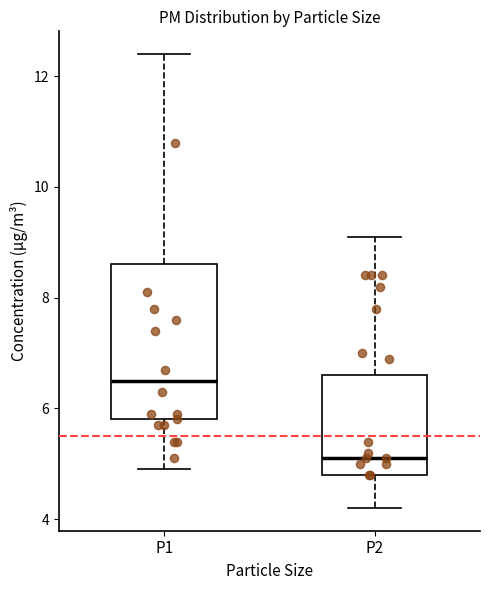

Where is the lower edge of the box for P1 on the y-axis? The values are not printed on the chart, so give them approximately, as read against the axis.

5.8